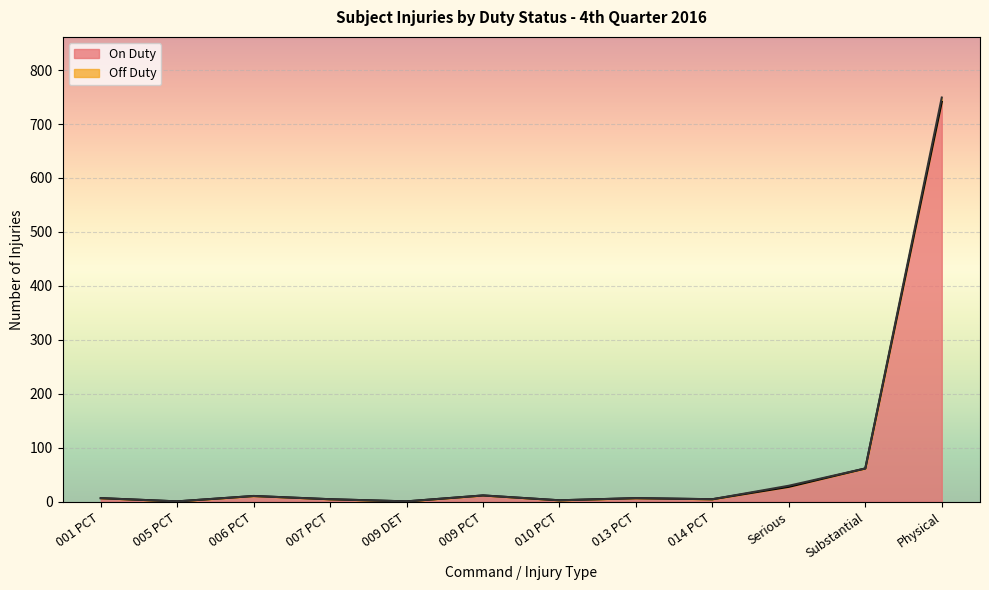

Does the chart display data point markers on the line(s)?

No